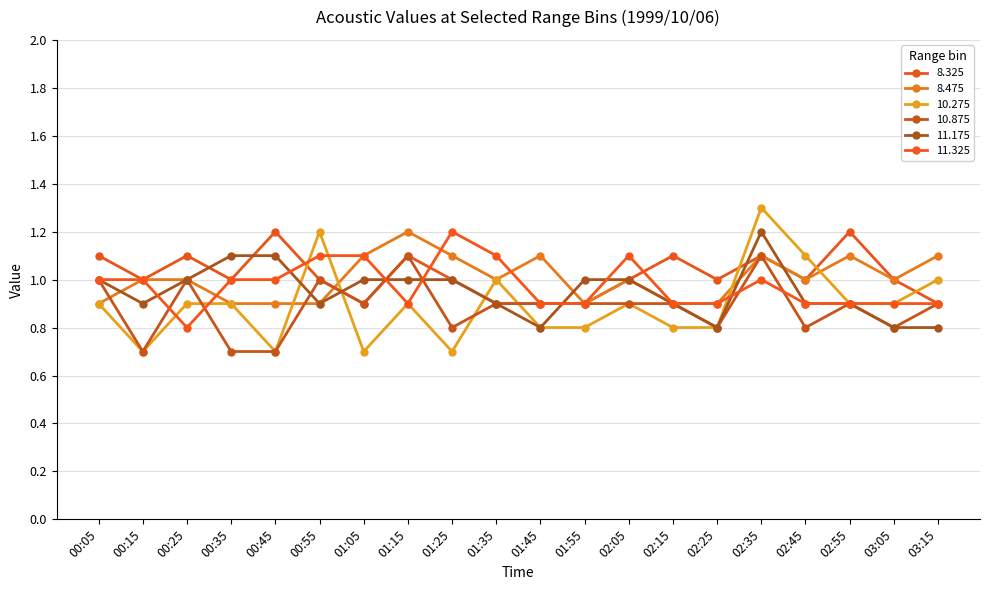

Is the value of 8.325 at 00:25 greater than the value of 8.475 at 03:05?

Yes